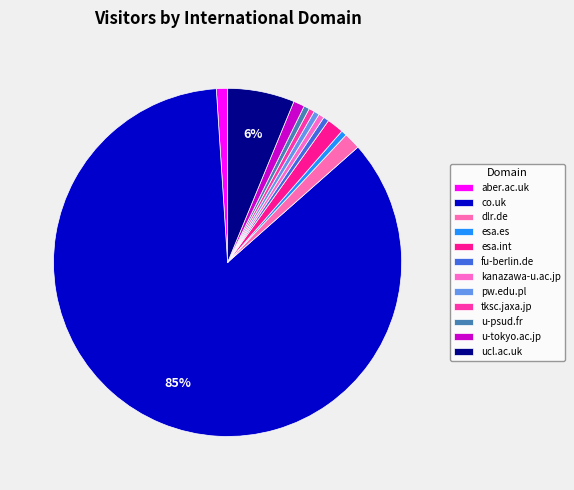

What is the largest slice in the pie chart?

co.uk